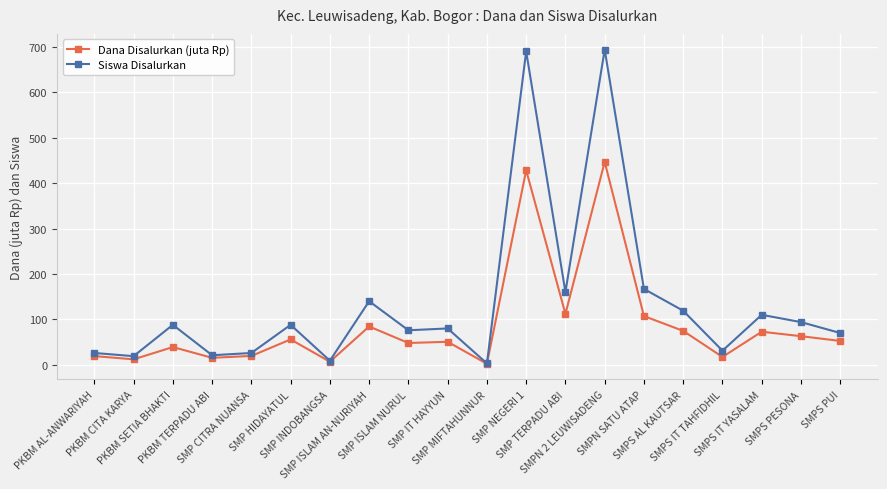

What is the average value of the Siswa Disalurkan series?

135.6